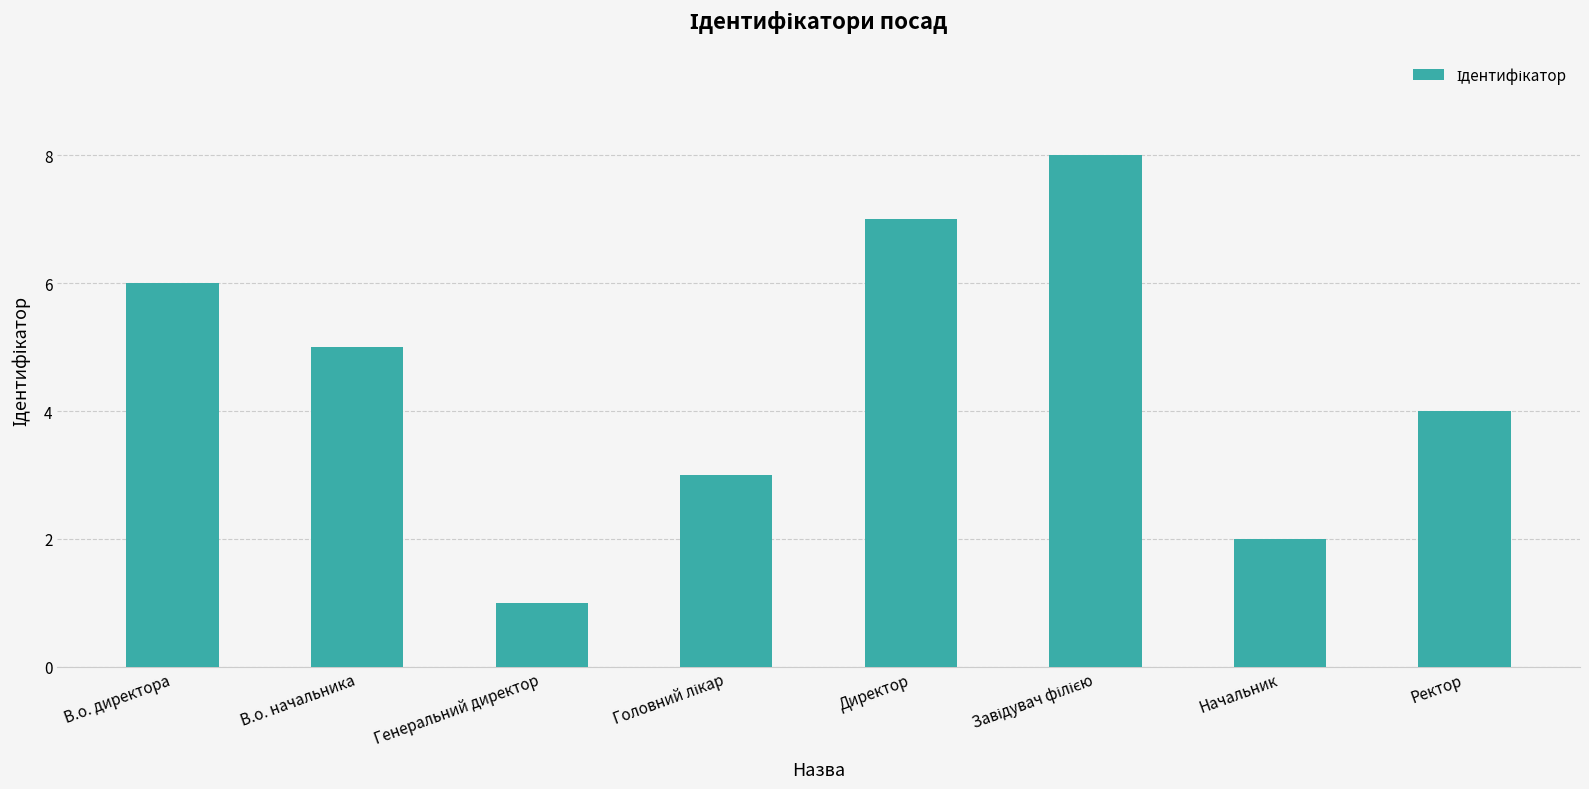

What is the maximum value shown in the chart?

8